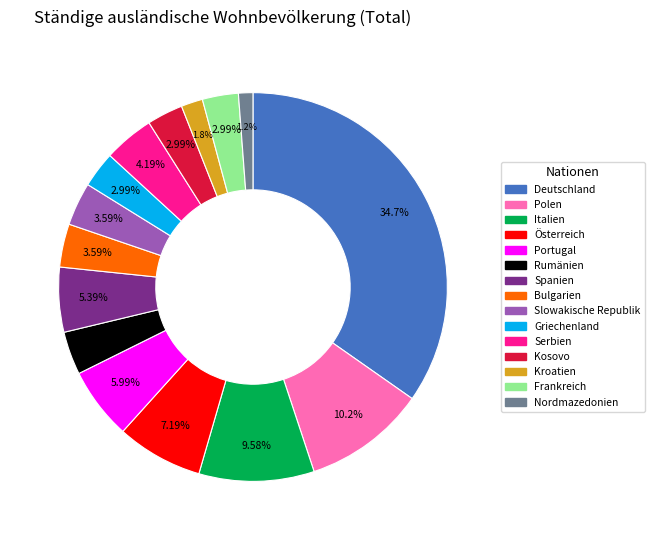

Is it true that Nordmazedonien is 1% of the pie?

True